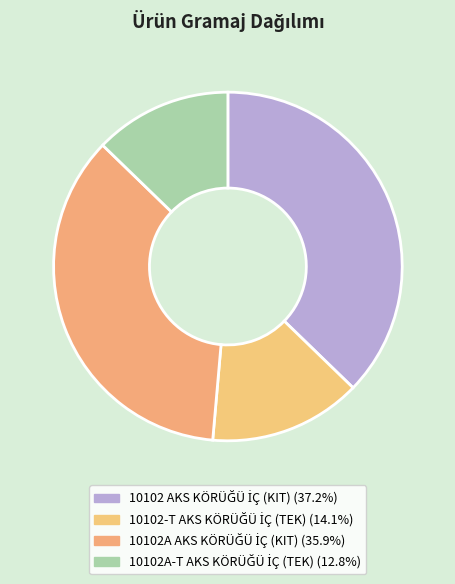

Count the number of slices in the pie.

4